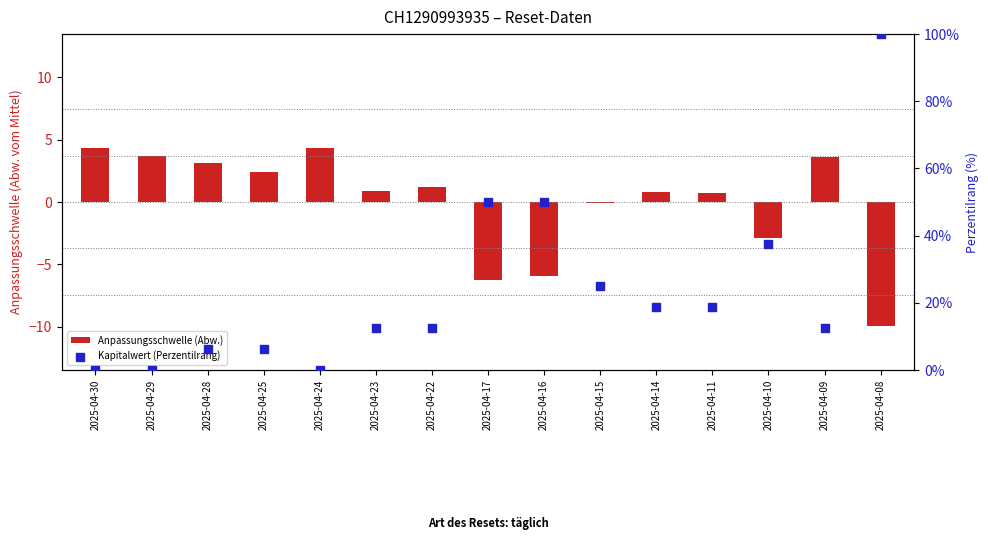

What is the total value across all series at 2025-04-16?

44.0